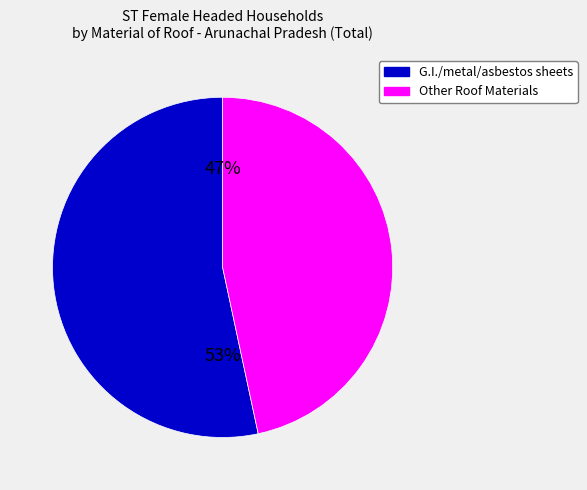

Which category accounts for the majority?

G.I./metal/asbestos sheets